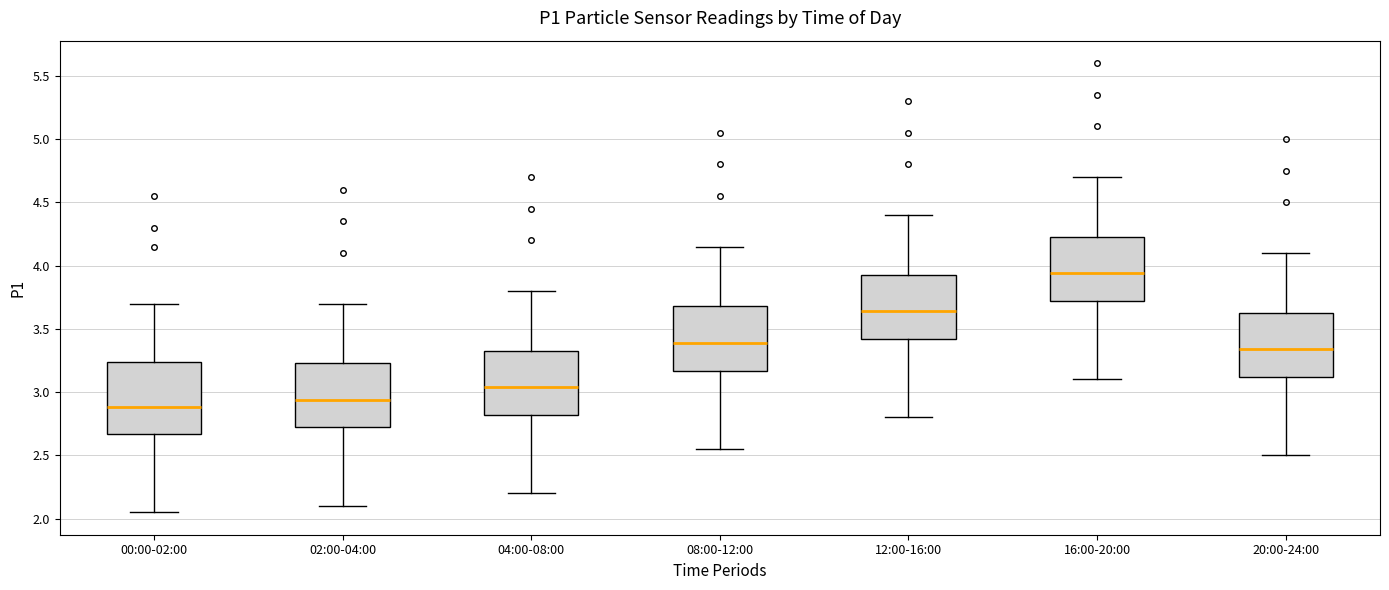

Reading left to right, read every box against the y-axis: the position of its median line, the range the box covers, and the ends of its whiskers. The values are not printed on the chart, so give them approximately, as read against the axis.

00:00-02:00: median 2.90, box 2.65 to 3.25, whiskers 2.05 to 3.70
02:00-04:00: median 2.95, box 2.70 to 3.25, whiskers 2.10 to 3.70
04:00-08:00: median 3.05, box 2.80 to 3.35, whiskers 2.20 to 3.80
08:00-12:00: median 3.40, box 3.15 to 3.70, whiskers 2.55 to 4.15
12:00-16:00: median 3.65, box 3.40 to 3.95, whiskers 2.80 to 4.40
16:00-20:00: median 3.95, box 3.70 to 4.25, whiskers 3.10 to 4.70
20:00-24:00: median 3.35, box 3.10 to 3.65, whiskers 2.50 to 4.10